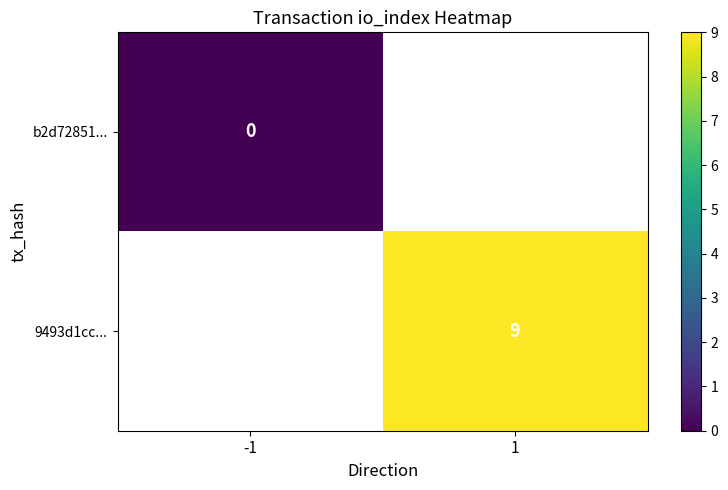

How many distinct data groups are displayed?

2